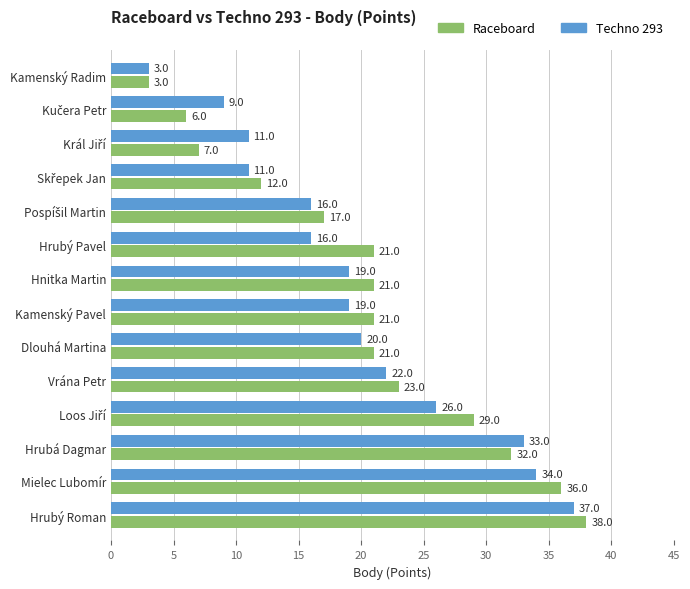

What is the minimum value for Raceboard?

3